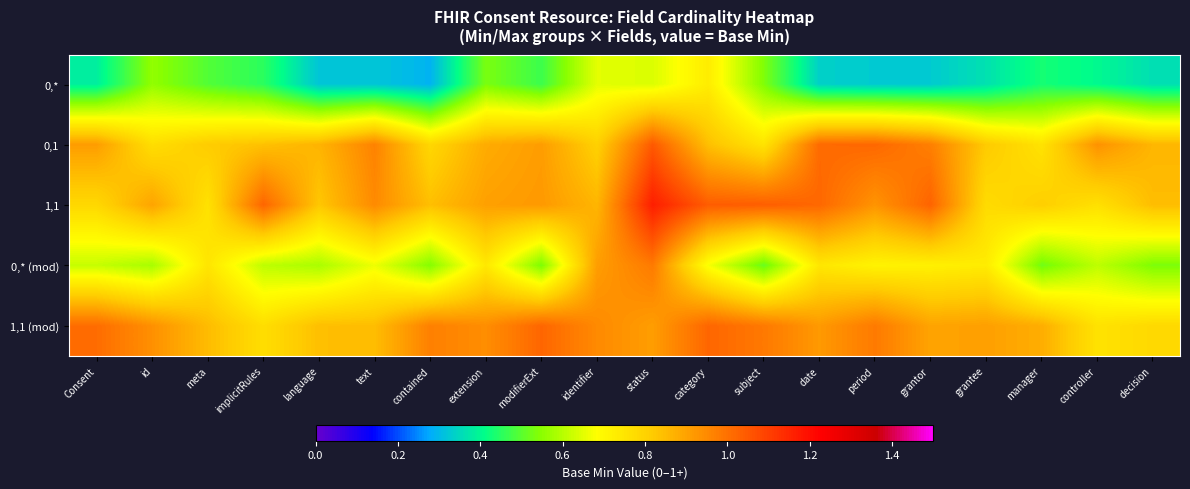

At how many categories does at least one series exceed 0?

20